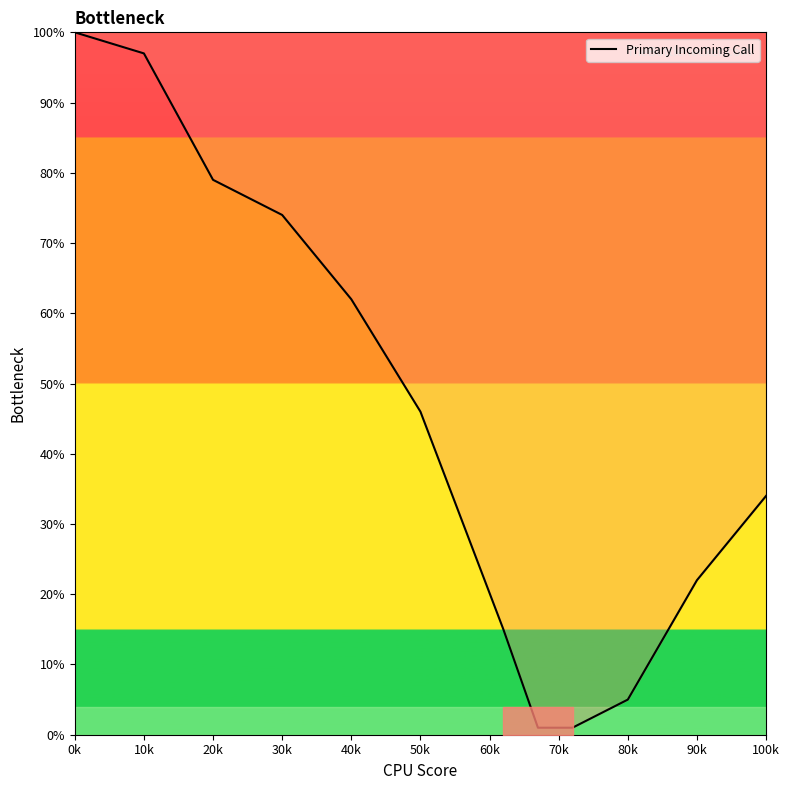

What is the greatest value displayed?

100